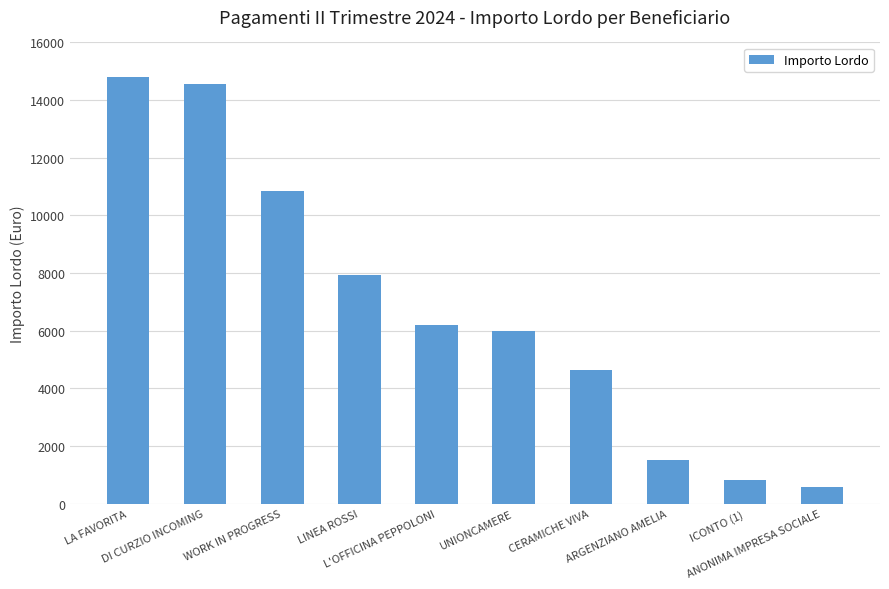

Reading left to right, list all the values displayed in this chart.

LA FAVORITA=14812.0	DI CURZIO INCOMING=14569.1	WORK IN PROGRESS=10848.6	LINEA ROSSI=7925.4	L'OFFICINA PEPPOLONI=6195.0	UNIONCAMERE=6000.0	CERAMICHE VIVA=4650.0	ARGENZIANO AMELIA=1500.0	ICONTO (1)=808.1	ANONIMA IMPRESA SOCIALE=560.0